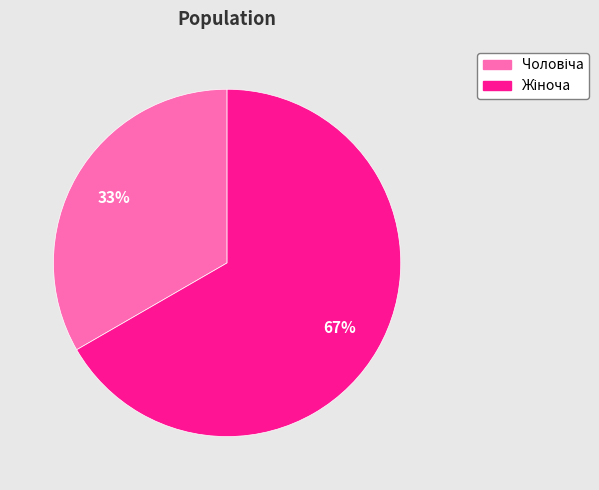

Is there a majority slice in this chart?

Yes